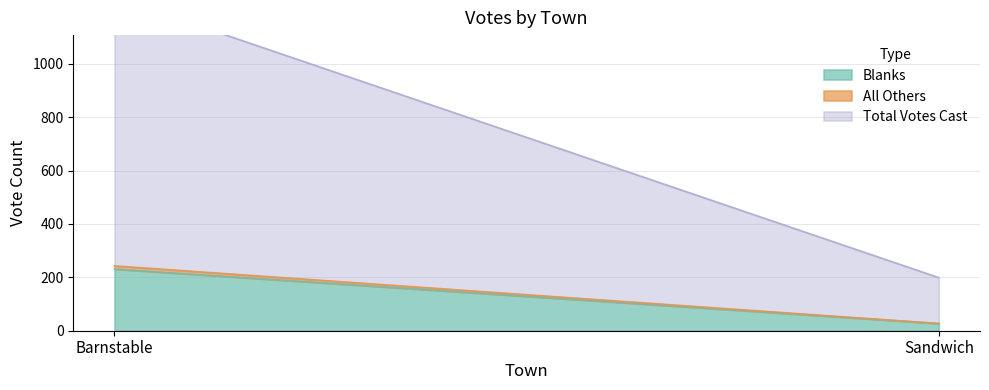

Does the chart display data point markers on the line(s)?

No